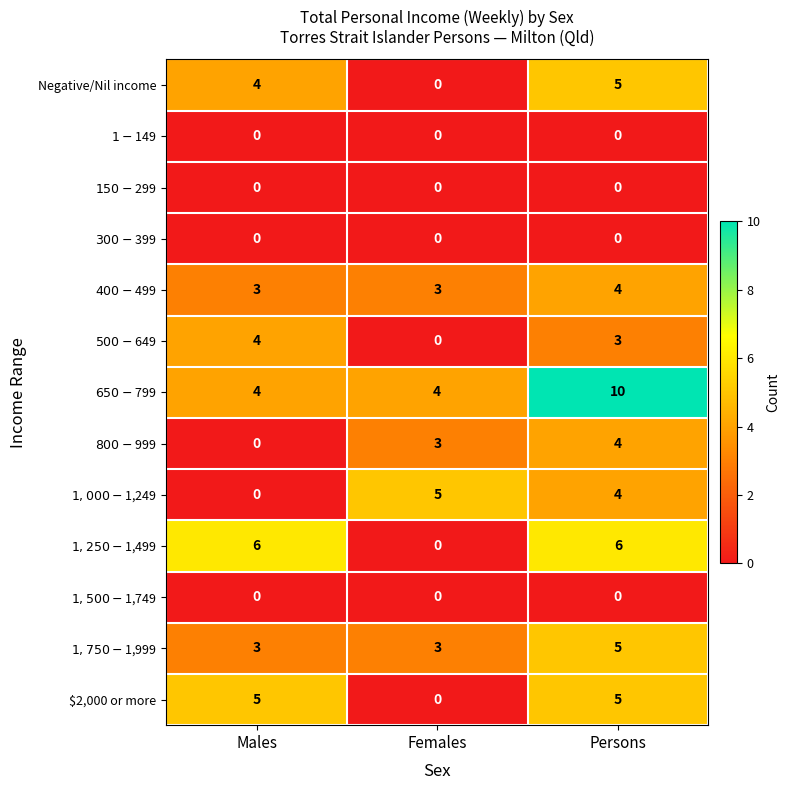

The $2,000 or more series shows 0 at Females. True or false?

True